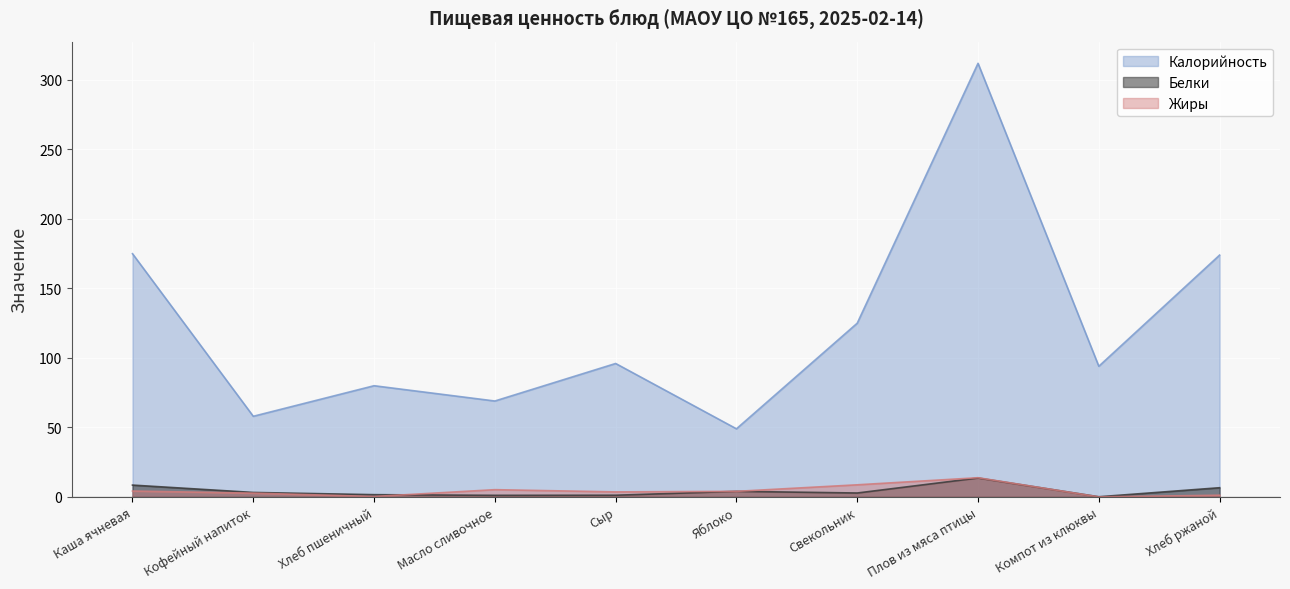

True or false: Калорийность and Жиры cross at least once.

False